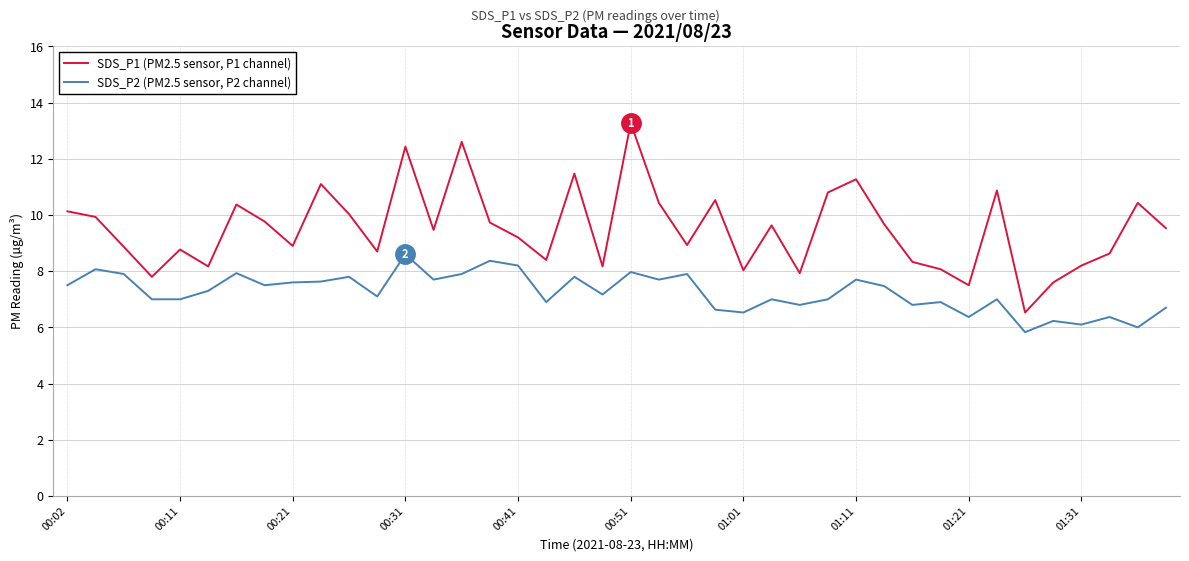

What is the greatest value displayed?

13.3